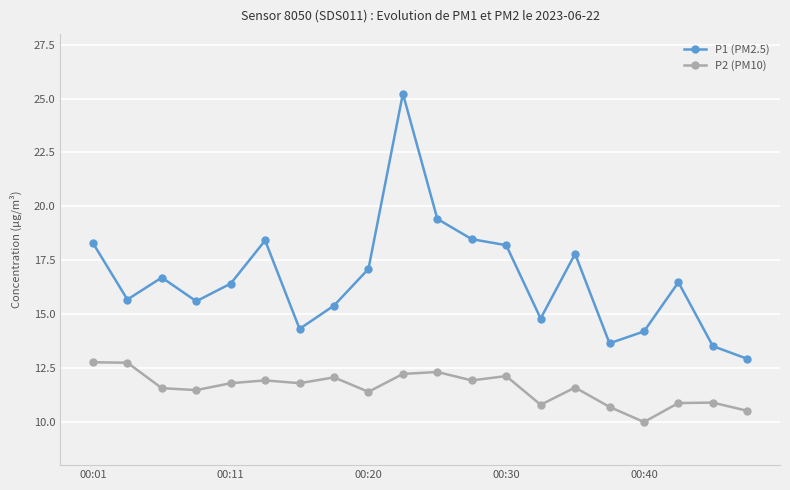

What is the value of the P2 (PM10) point at the 20th from the left?

10.5